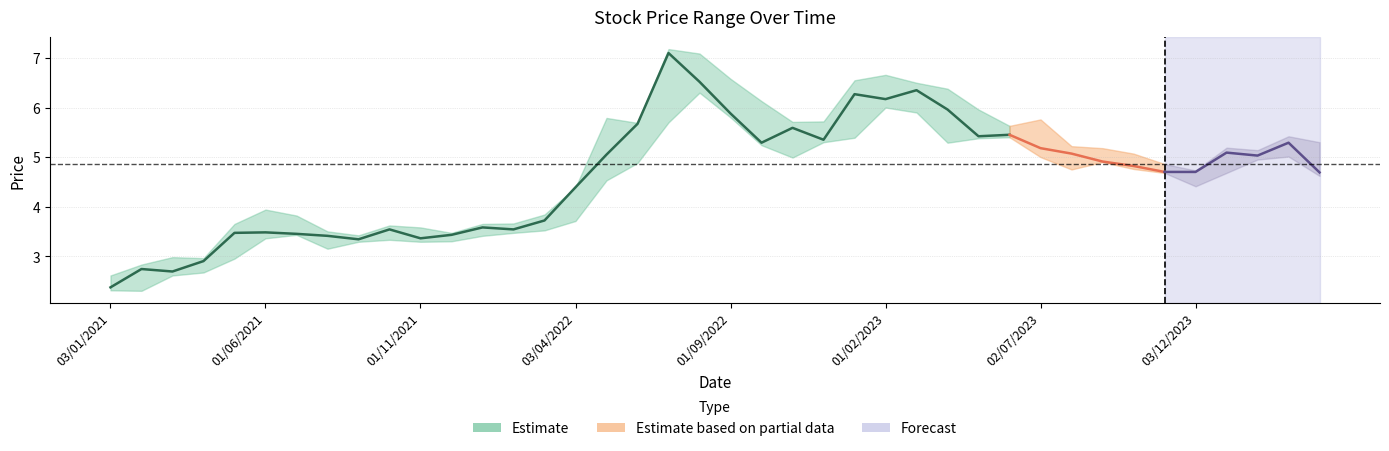

How many data points in Low are above 4?

24